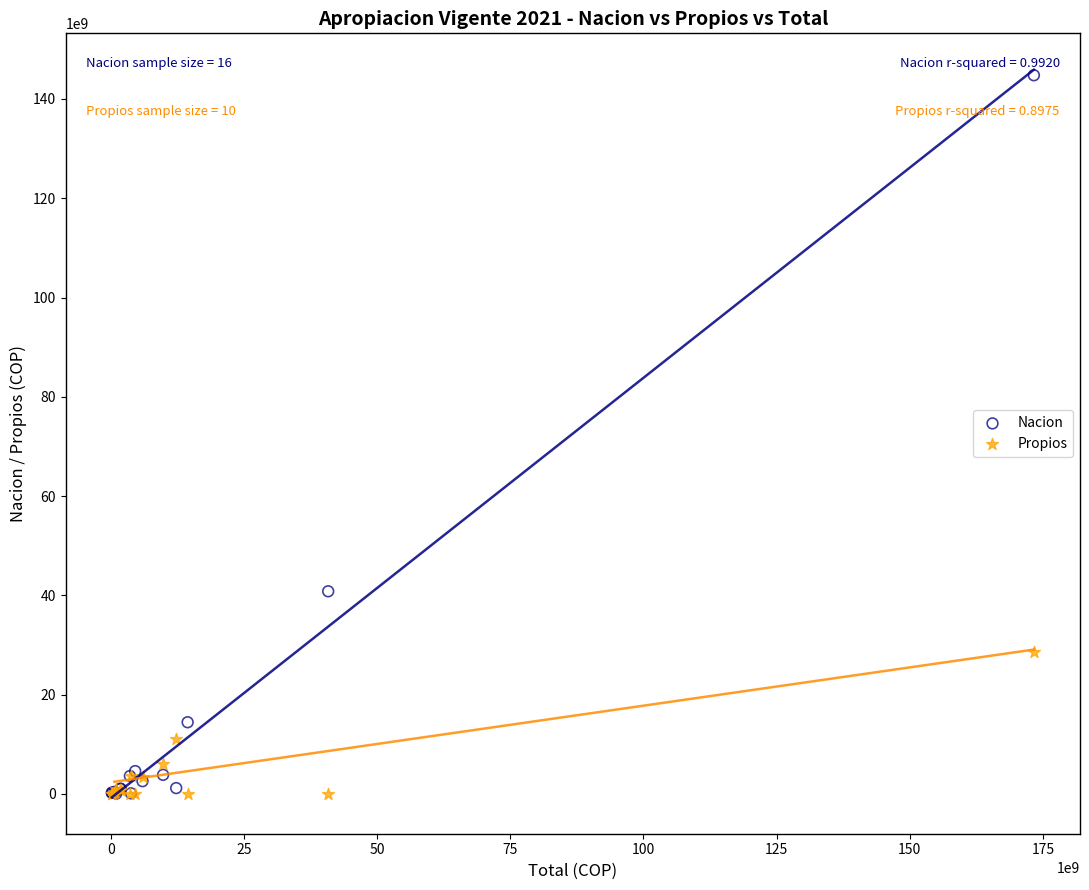

Which series has the largest Y range (max minus min)?

Nacion